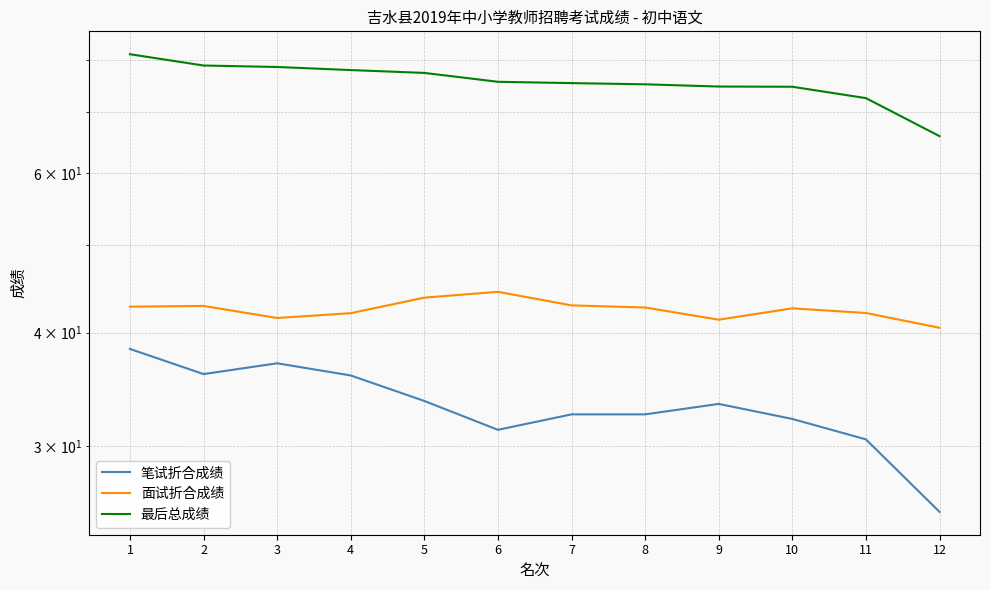

Which series has the largest total across all categories?

最后总成绩